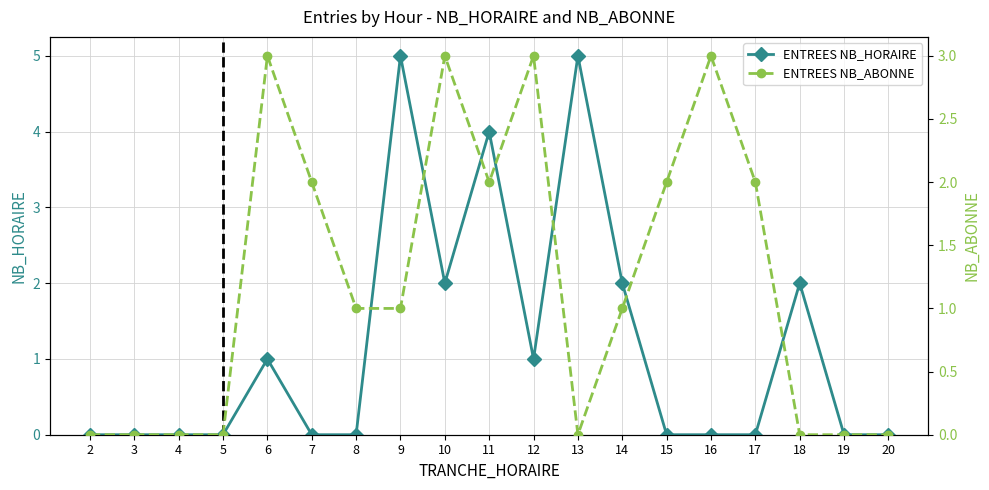

True or false: ENTREES NB_HORAIRE has a value of 5 at 13.

True